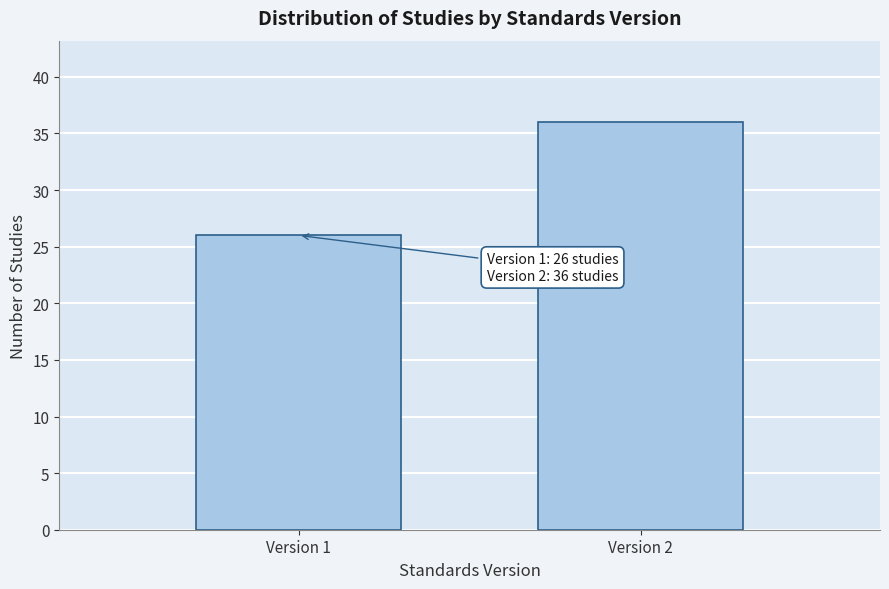

Reading left to right, what are all the values shown in this chart?

26	36